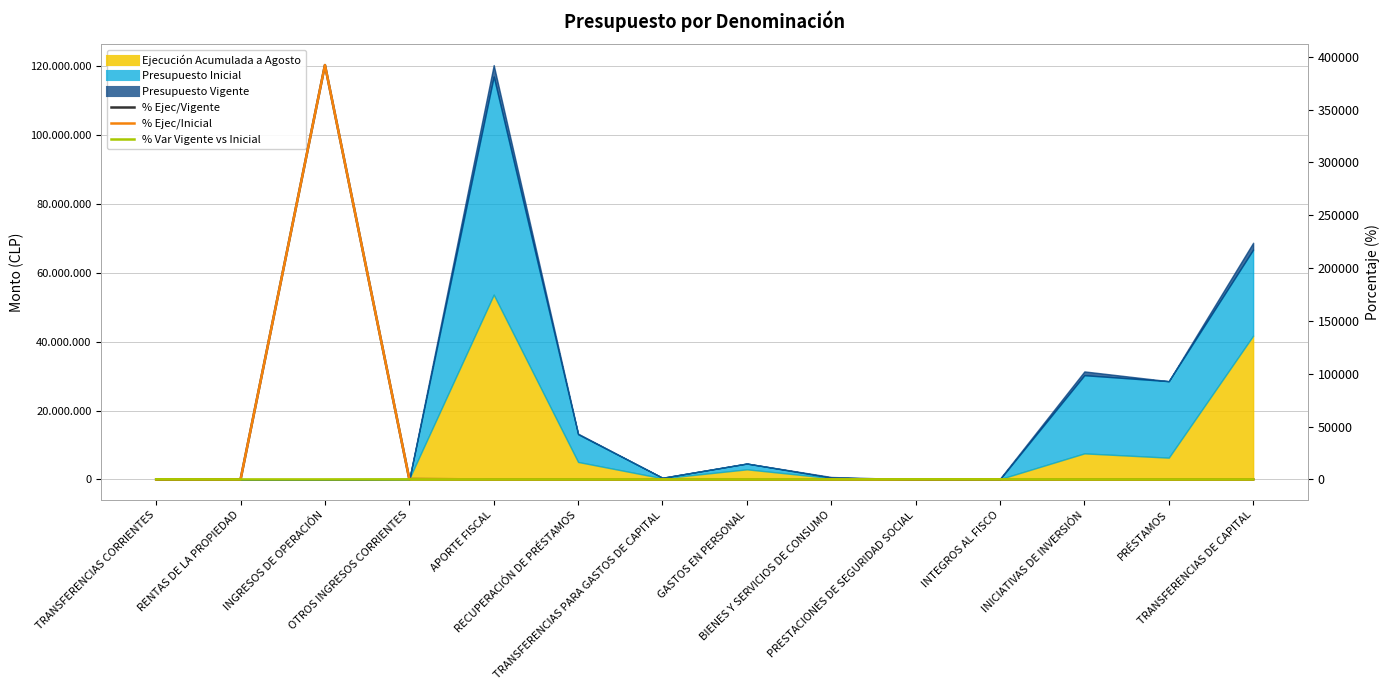

The value of % Ejec/Inicial at RECUPERACIÓN DE PRÉSTAMOS is 54.1. True or false?

False